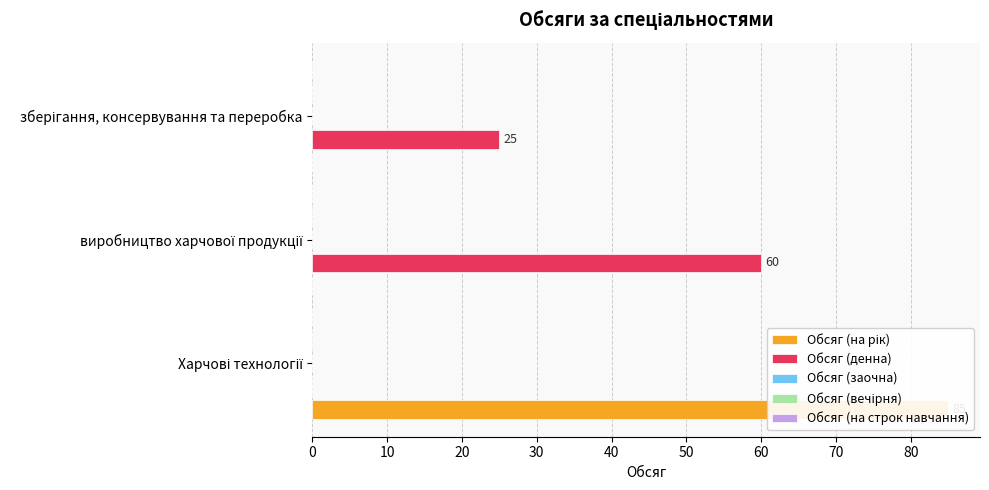

Rank the categories by Обсяг (на строк навчання) value from lowest to highest.

0, 10, 20